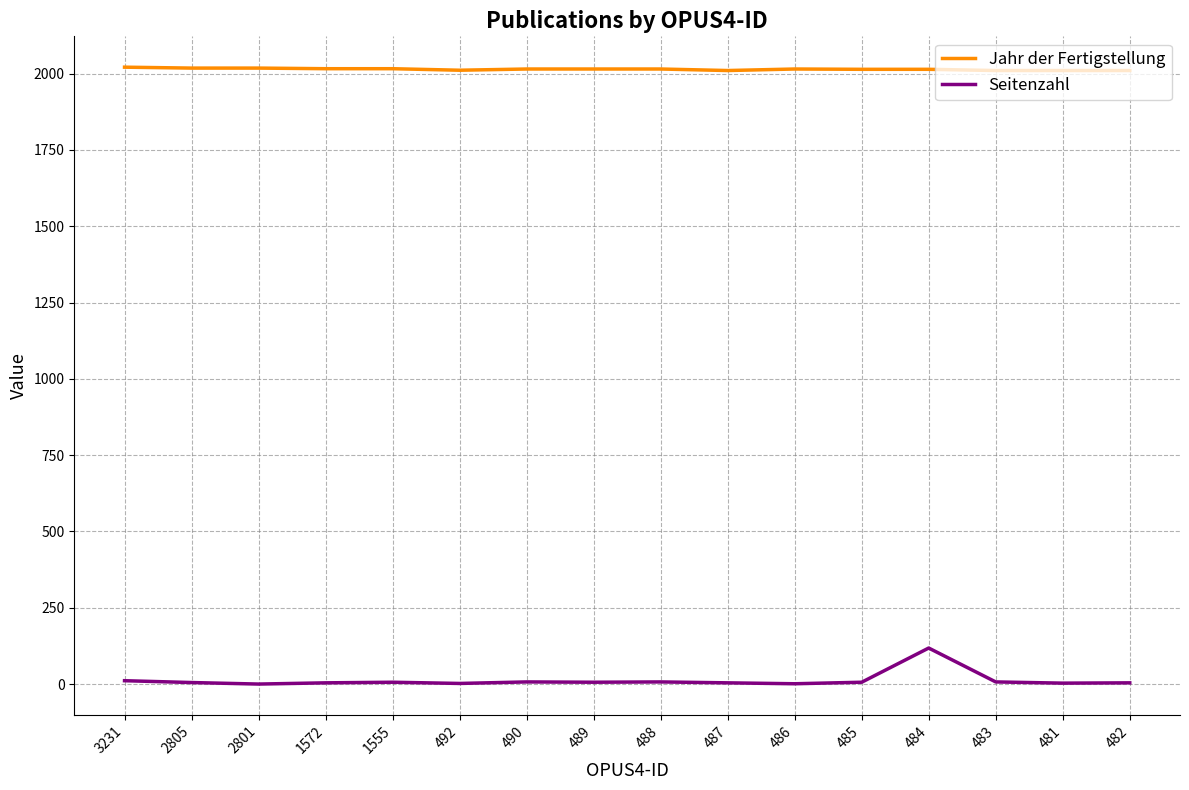

Which series has the largest total across all categories?

Jahr der Fertigstellung